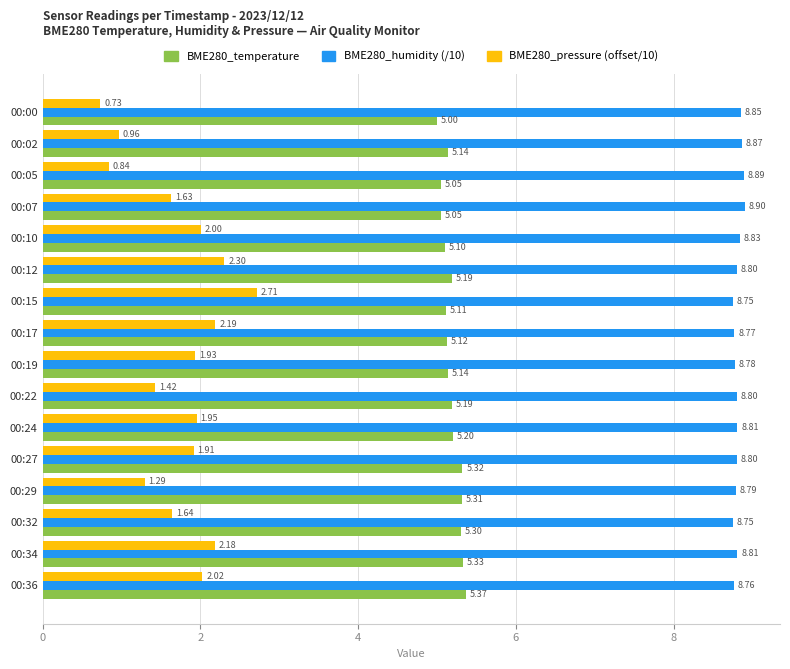

Rank the series by their average value, from lowest to highest.

BME280_pressure (offset/10), BME280_temperature, BME280_humidity (/10)